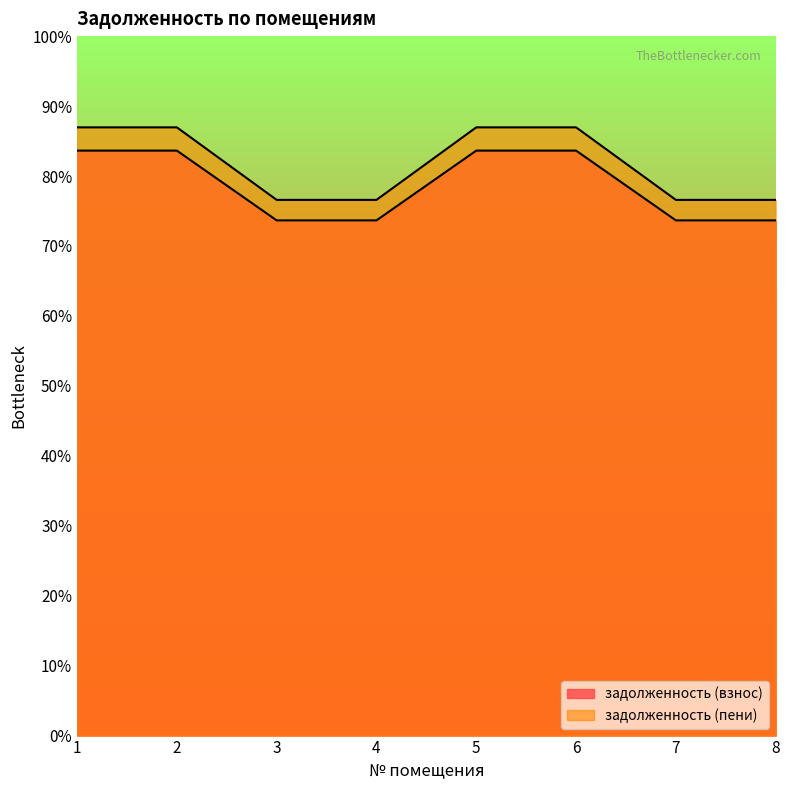

How many lines are shown in the chart?

2